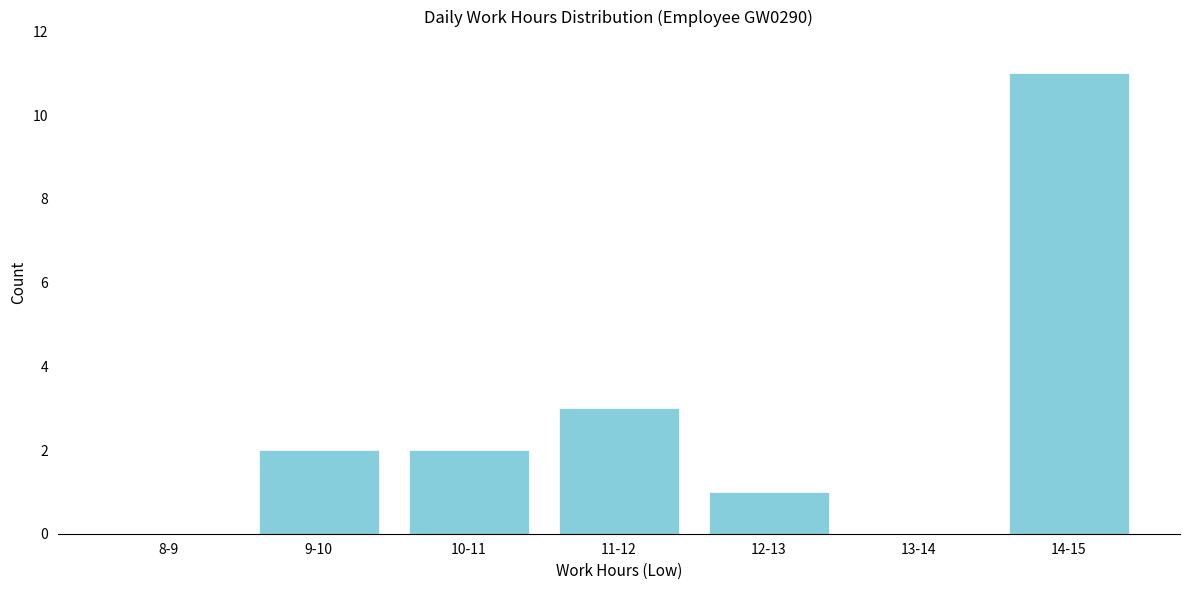

Reading left to right, list all the values displayed in this chart.

8-9=0	9-10=2	10-11=2	11-12=3	12-13=1	13-14=0	14-15=11